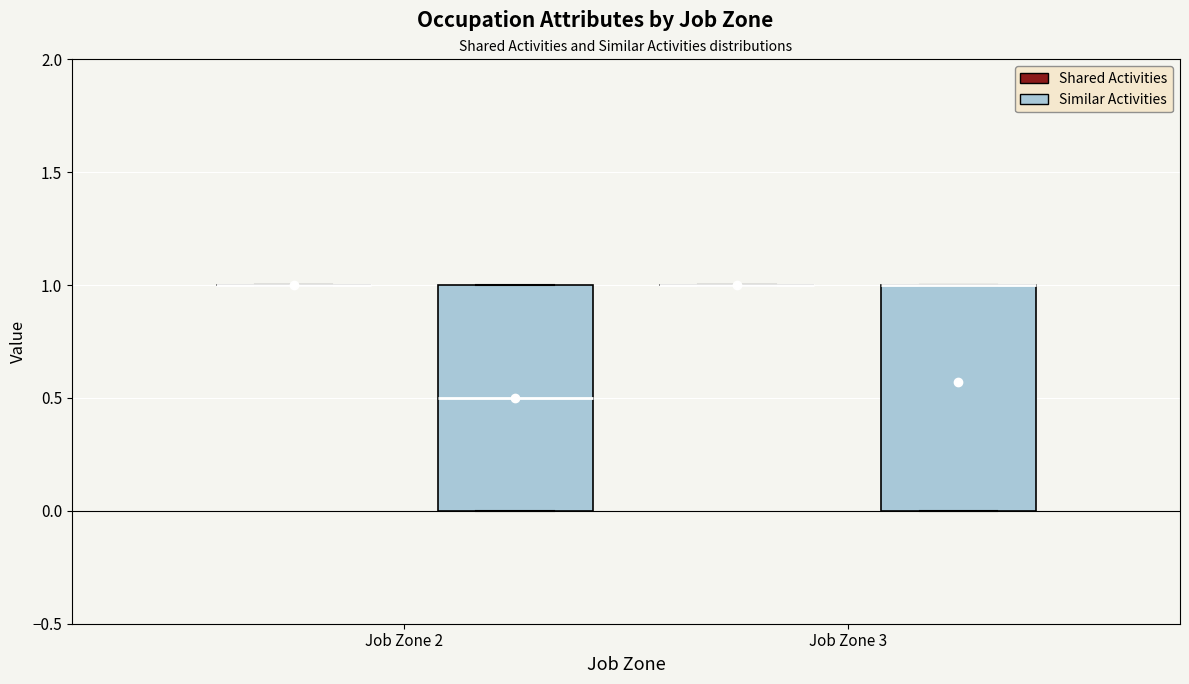

Reading left to right, read every box against the y-axis: the position of its median line, the range the box covers, and the ends of its whiskers. The values are not printed on the chart, so give them approximately, as read against the axis.

Job Zone 2 (Shared Activities): box collapsed to a line at 1.0, whiskers 1.0 to 1.0
Job Zone 2 (Similar Activities): median 0.5, box 0.0 to 1.0, whiskers 0.0 to 1.0
Job Zone 3 (Shared Activities): box collapsed to a line at 1.0, whiskers 1.0 to 1.0
Job Zone 3 (Similar Activities): median 1.0 (drawn on the box's upper edge), box 0.0 to 1.0, whiskers 0.0 to 1.0